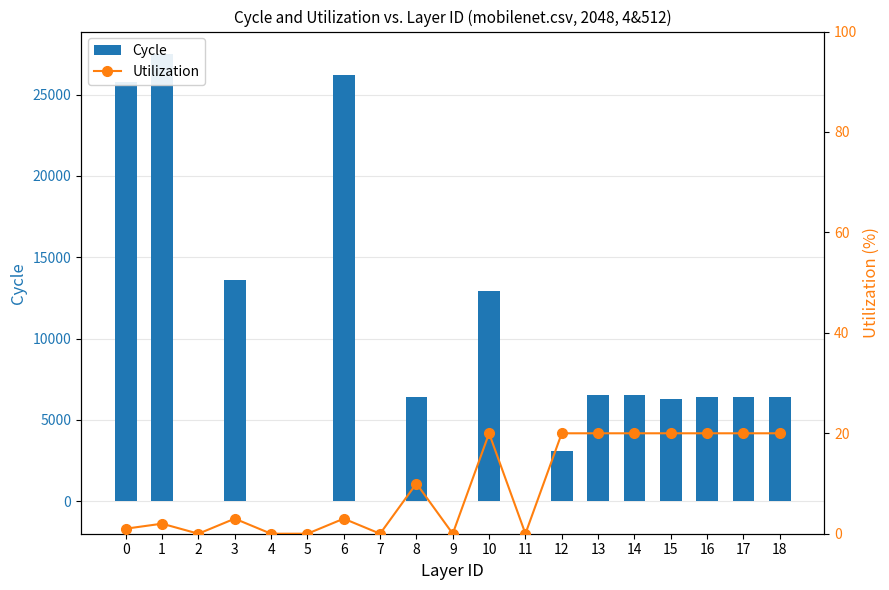

Between 8 and 15, which is larger?

8